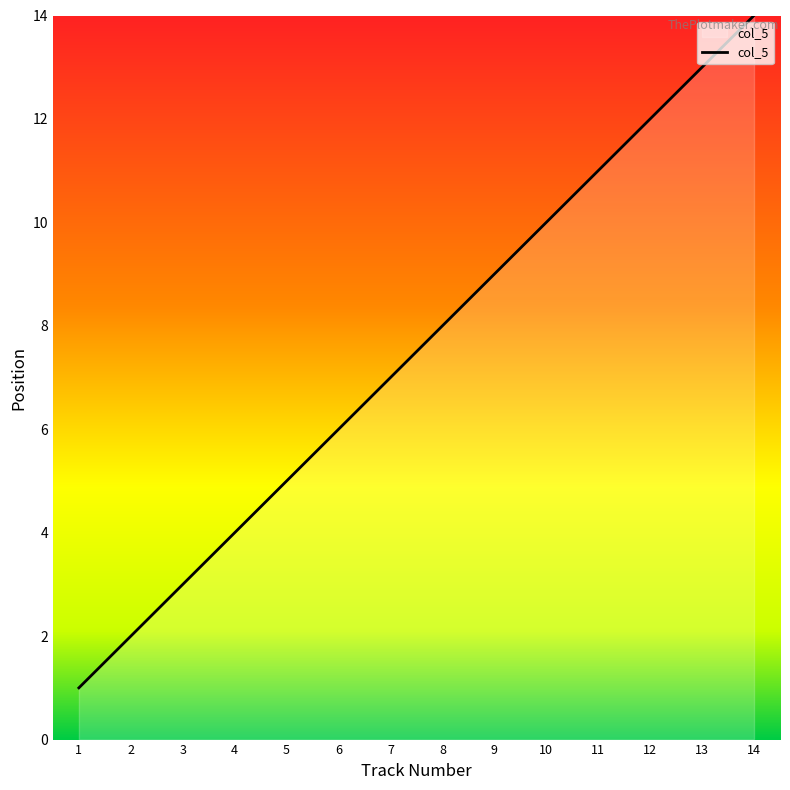

What is the ratio of the value at 10 to the value at 1?

10.0